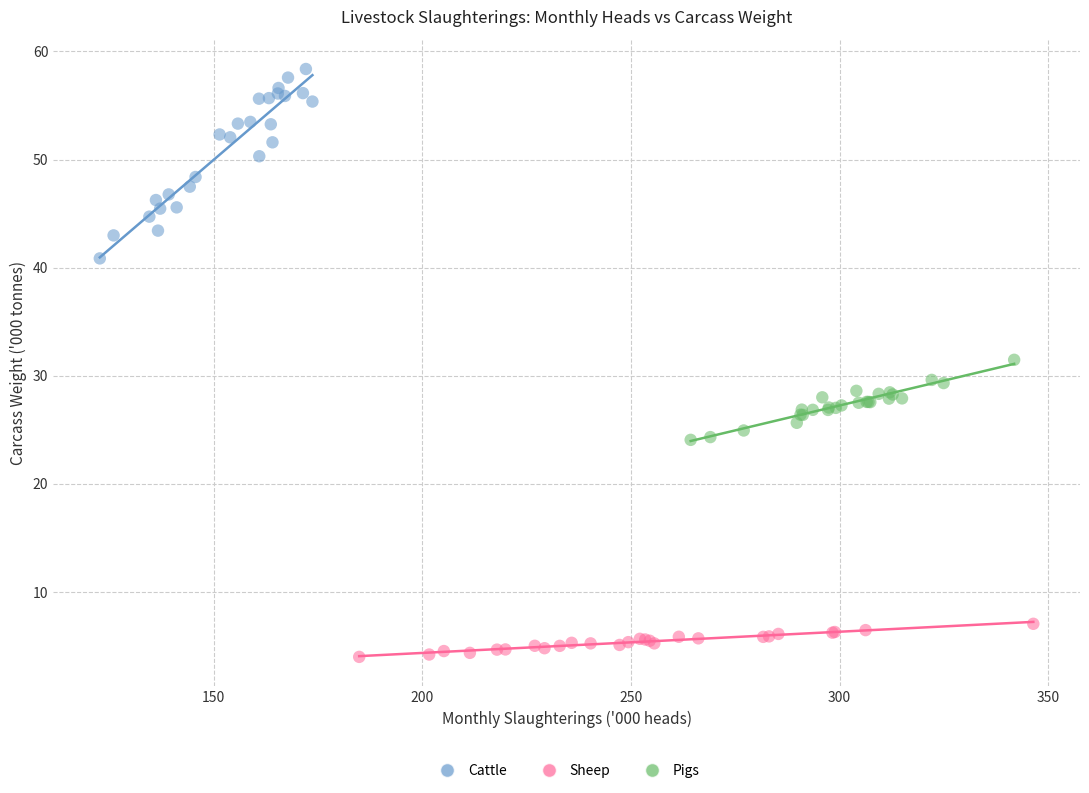

Which series has the largest Y range (max minus min)?

Cattle